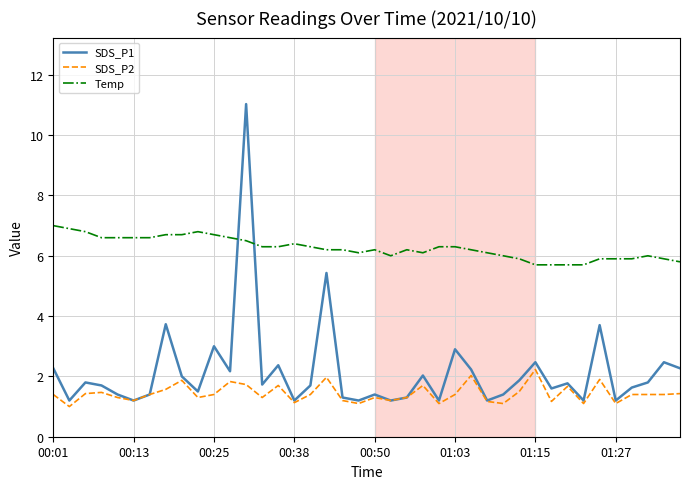

What is the maximum value for Temp?

7.0